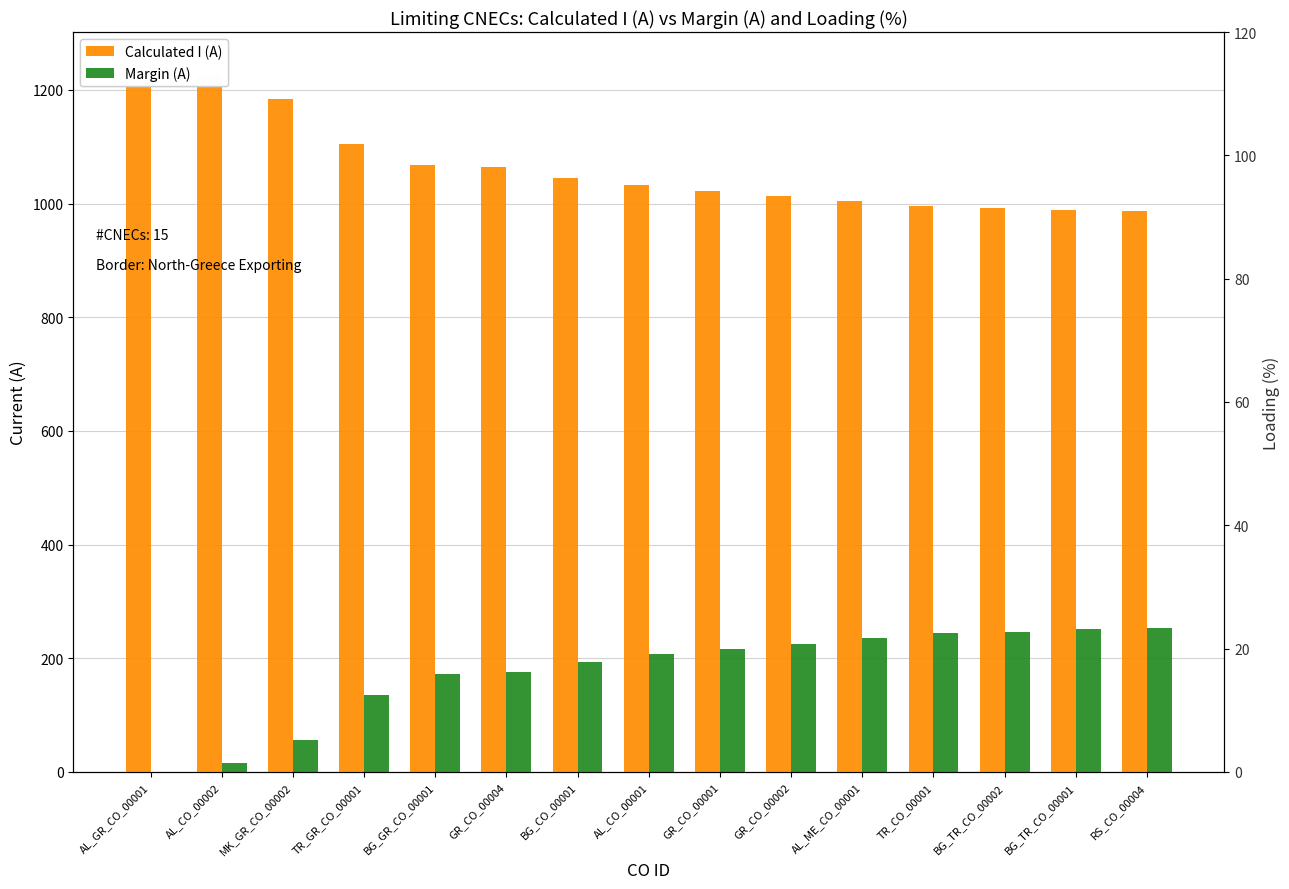

What is the total value across all series at AL_ME_CO_00001?

1321